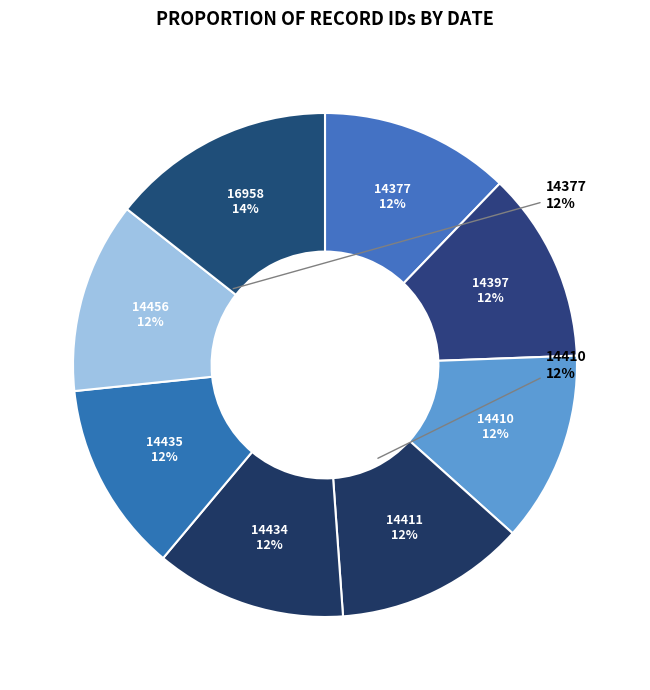

Is there a majority slice in this chart?

No